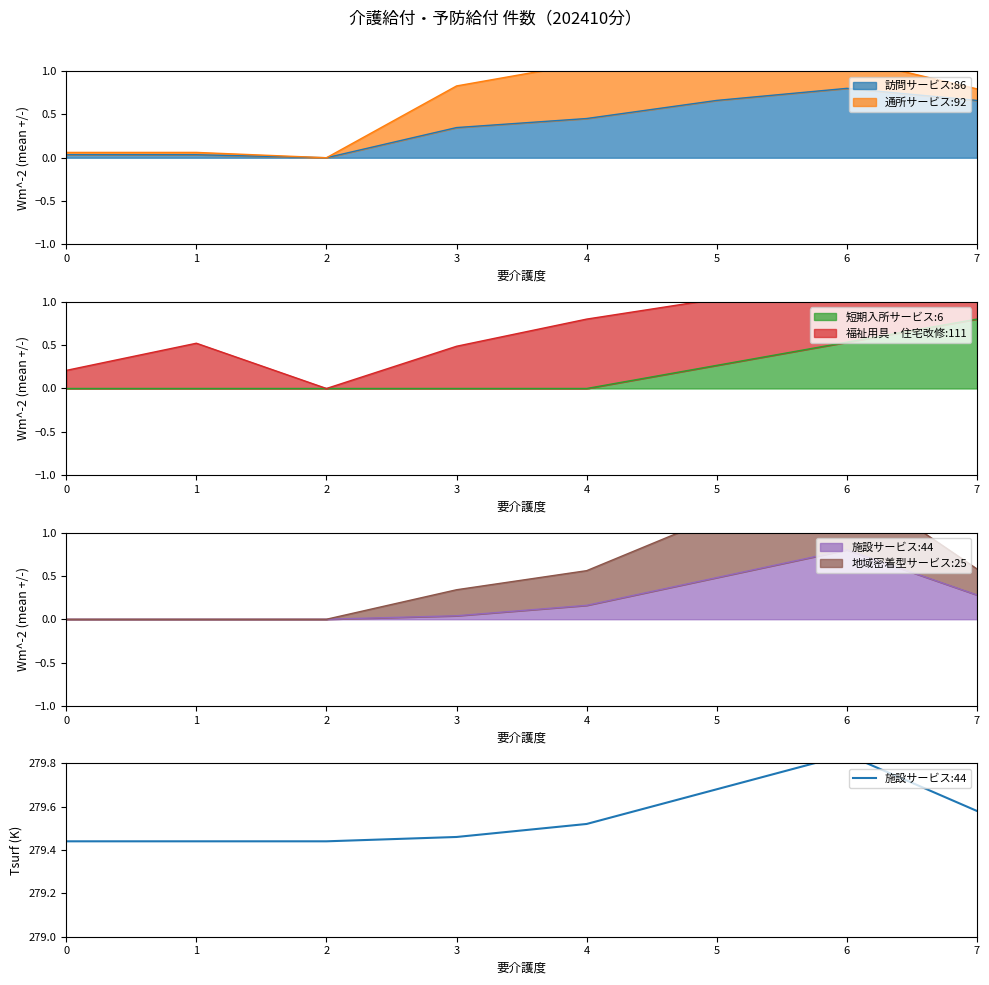

Does the chart have visible grid lines?

No